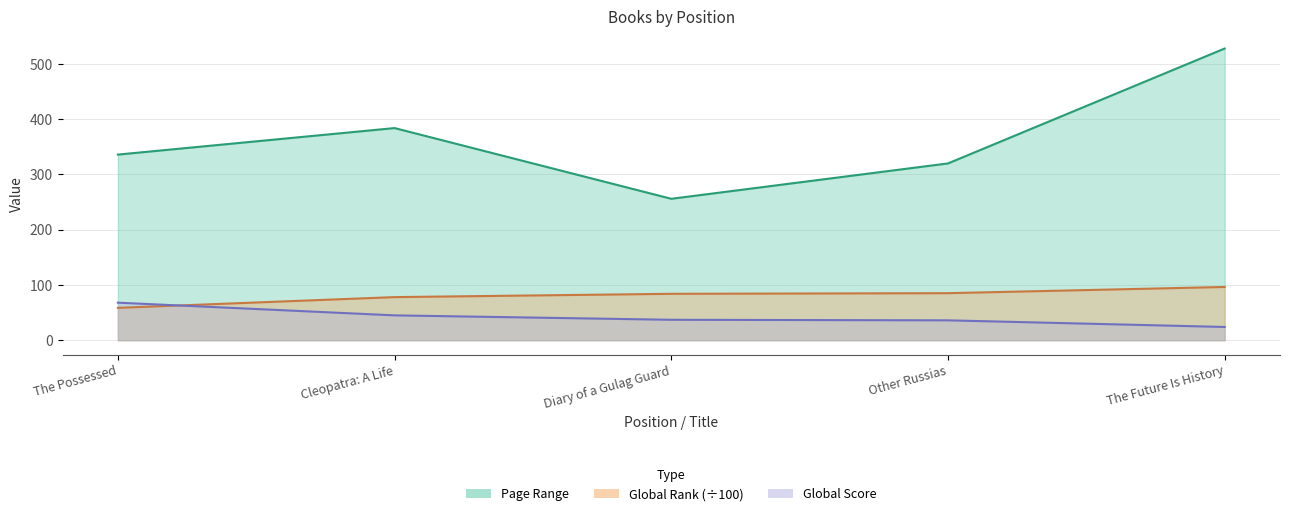

At which label is Global Score closest to 46?

Cleopatra: A Life